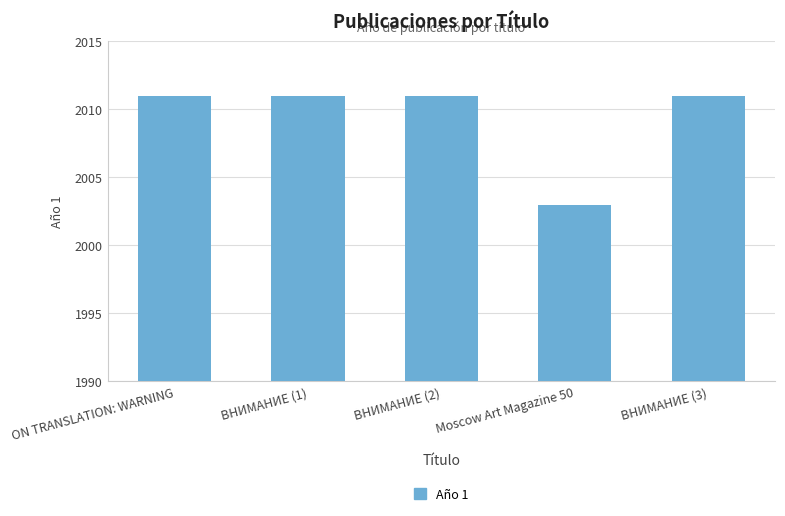

What is the greatest value displayed?

2011